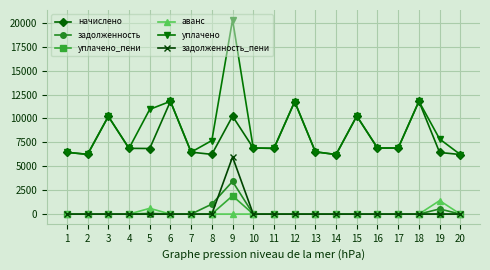

At which category does уплачено reach its first local valley?

2